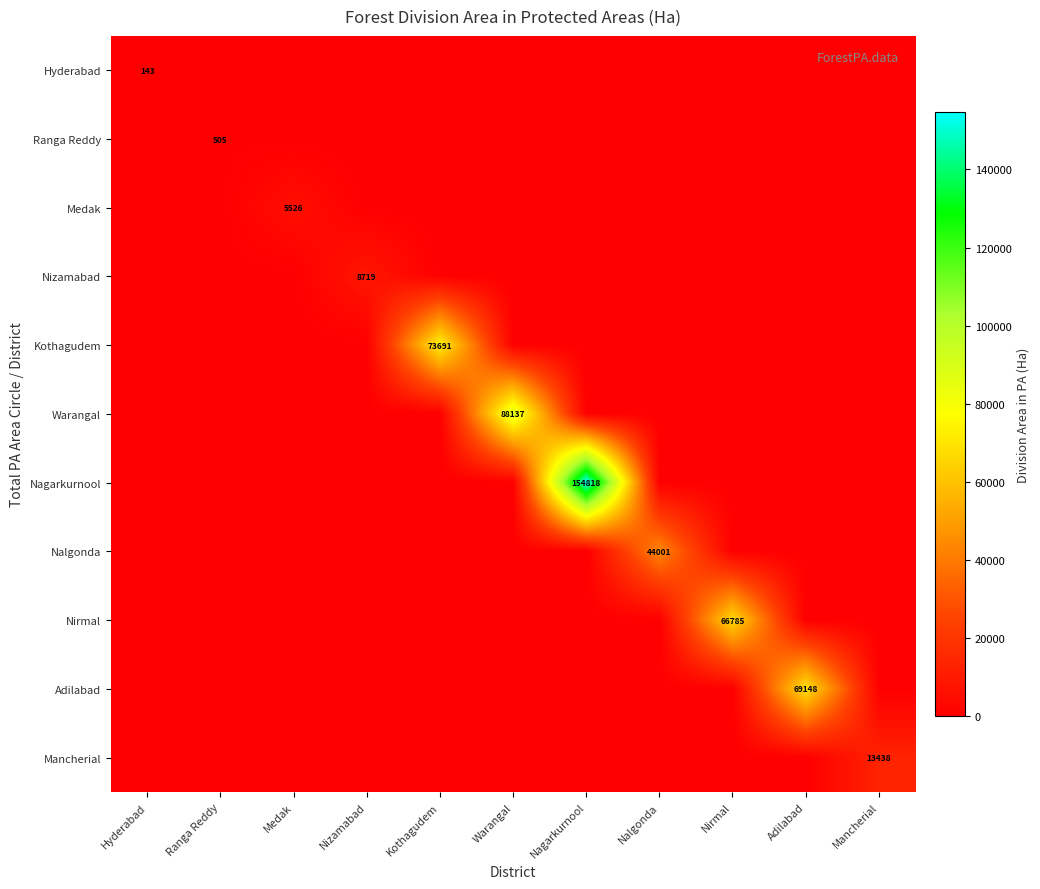

What is the total value across all series at Nalgonda?

44001.4